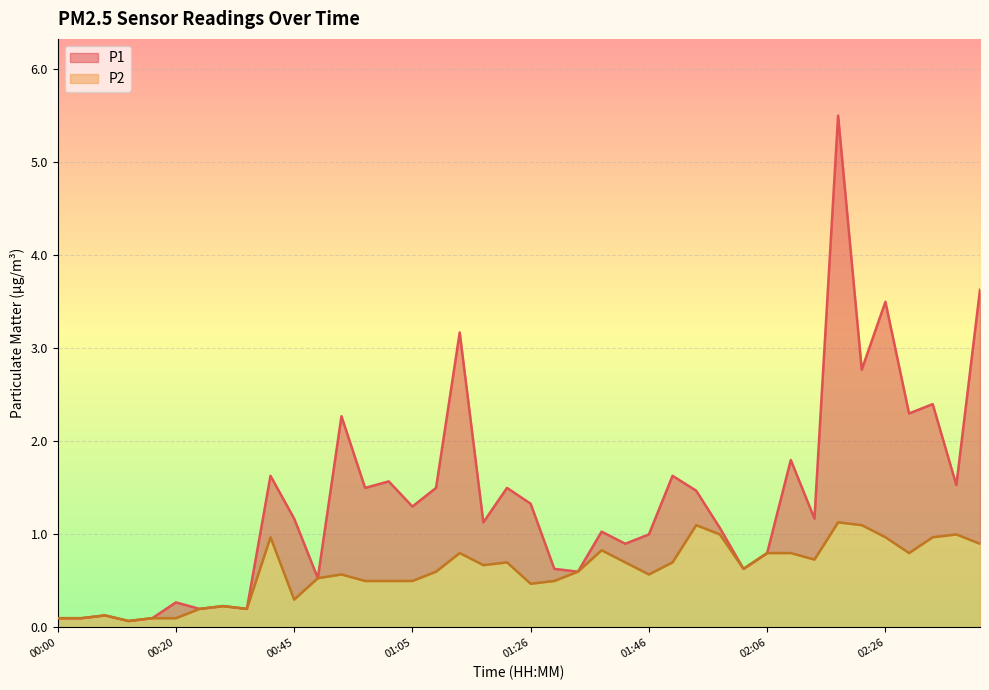

What are all the series names shown in the legend?

P1, P2